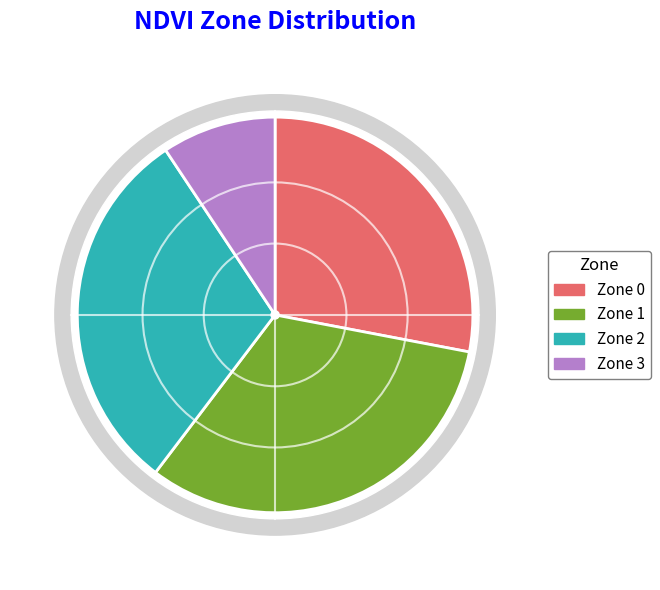

Is there any slice that represents more than half of the pie?

No